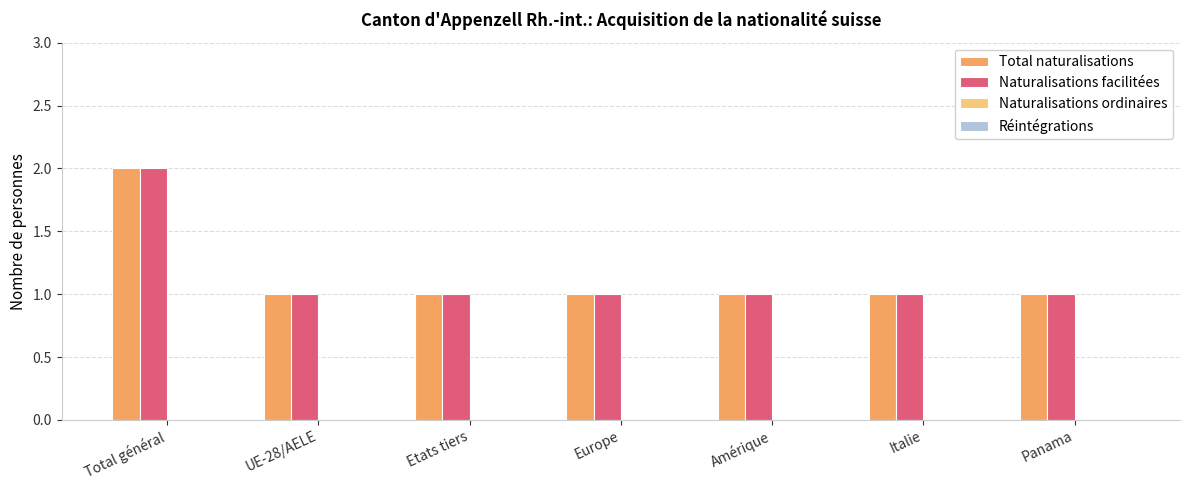

What is the total value across all series at Total général?

4